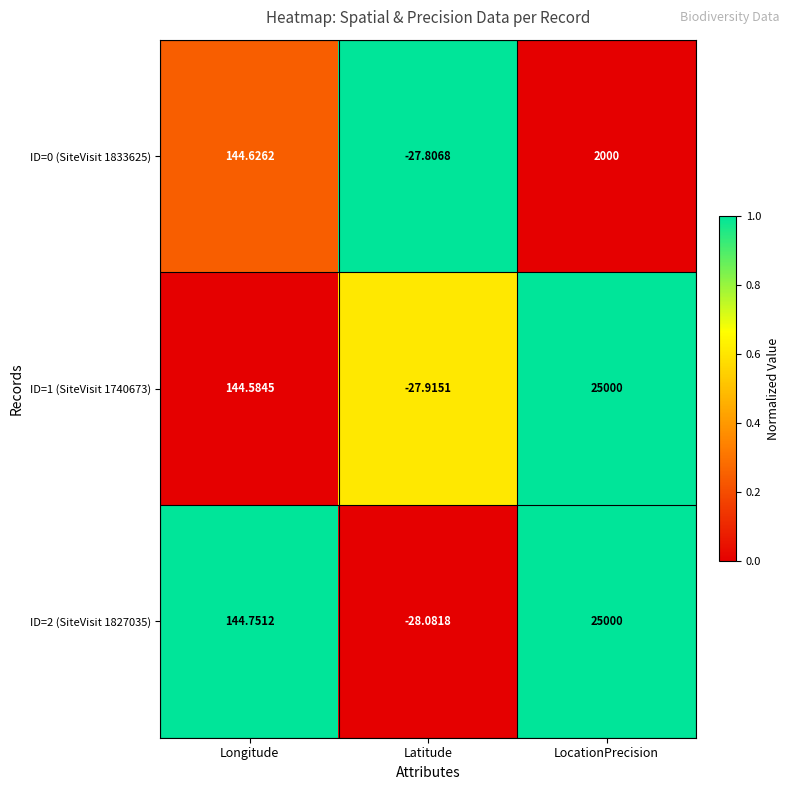

Is the value of ID=1 (SiteVisit 1740673) at Latitude greater than the value of ID=0 (SiteVisit 1833625) at Longitude?

No